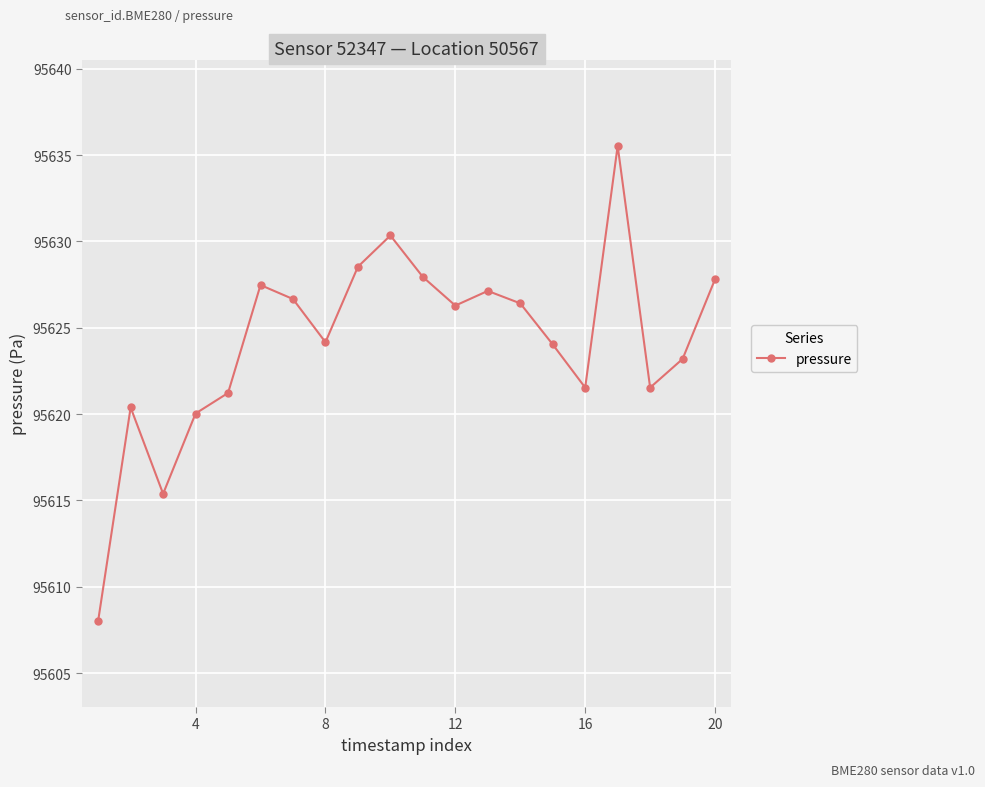

What is the smallest value displayed?

95608.0